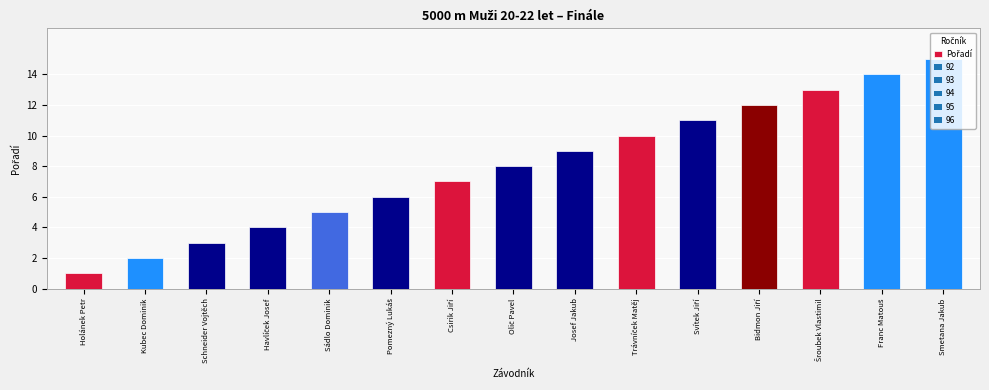

True or false: the data shows 4 at Kubec Dominik.

False